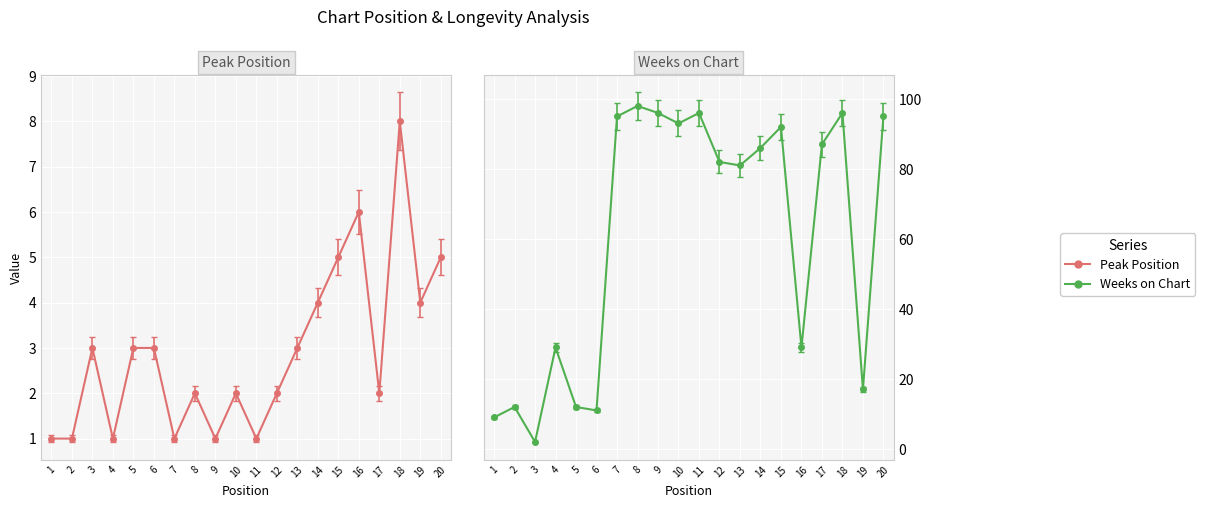

Which series has the largest total across all categories?

Weeks on Chart